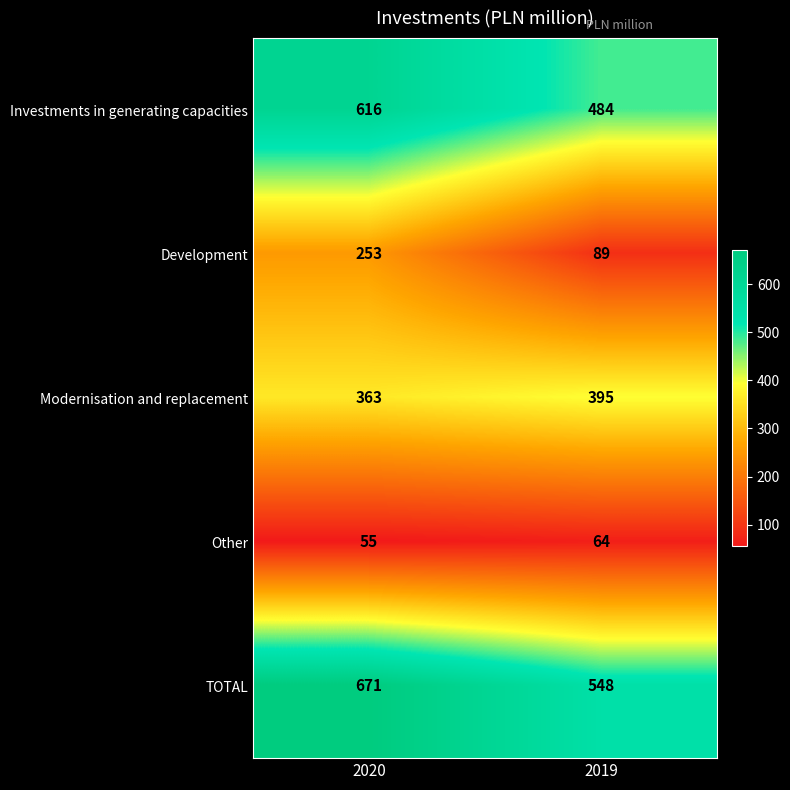

At which label does Modernisation and replacement reach its peak?

2019